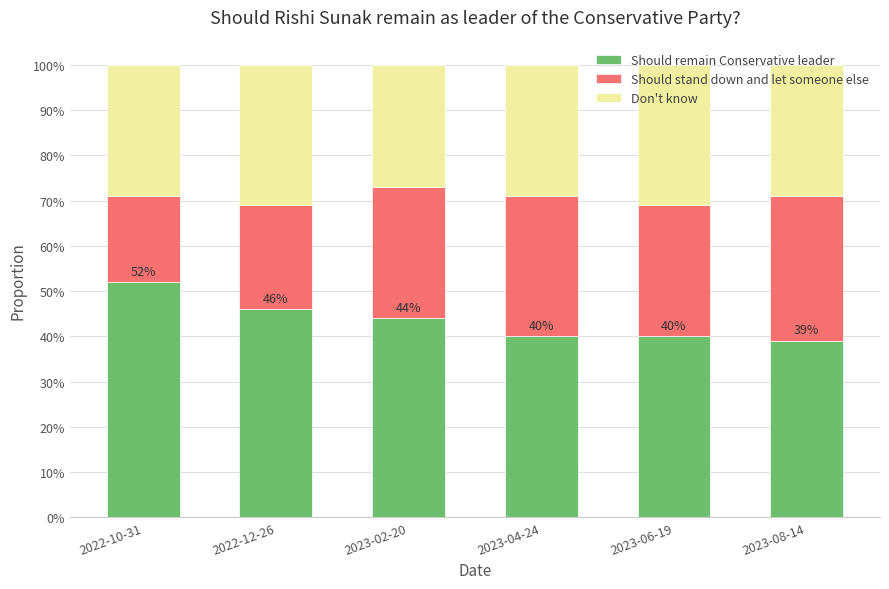

Are the bars grouped side by side (vs. stacked)?

No